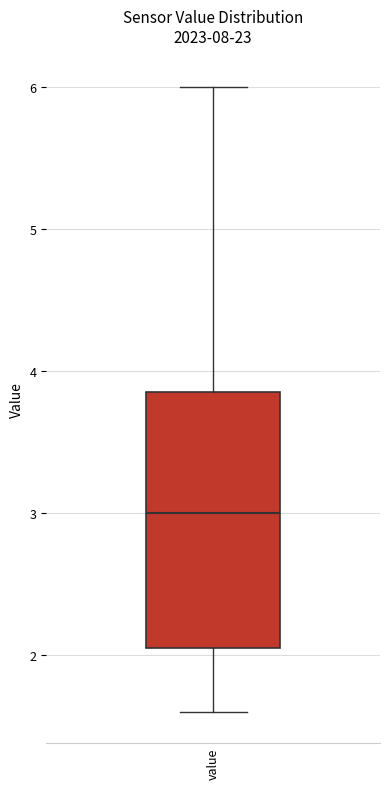

Where does the upper whisker of the box for value end on the y-axis? The values are not printed on the chart, so give them approximately, as read against the axis.

6.0